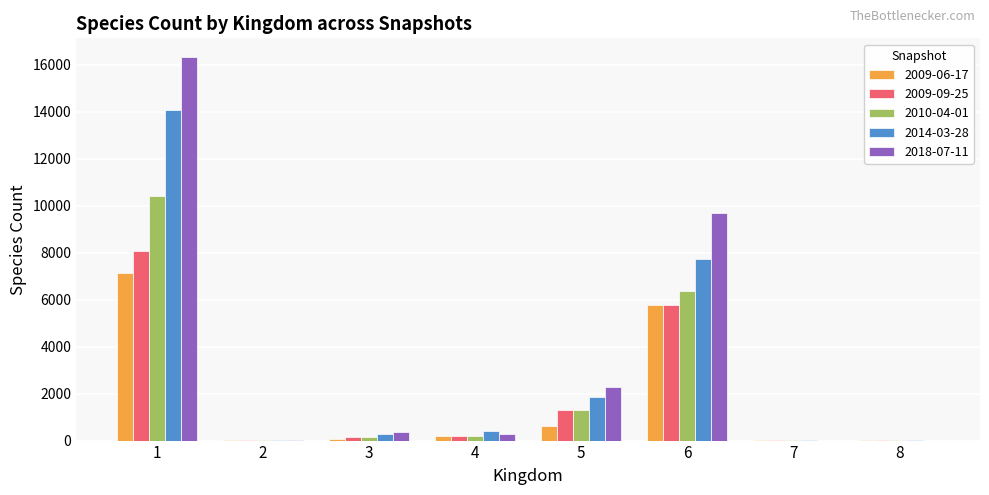

How many series are shown in this chart?

5